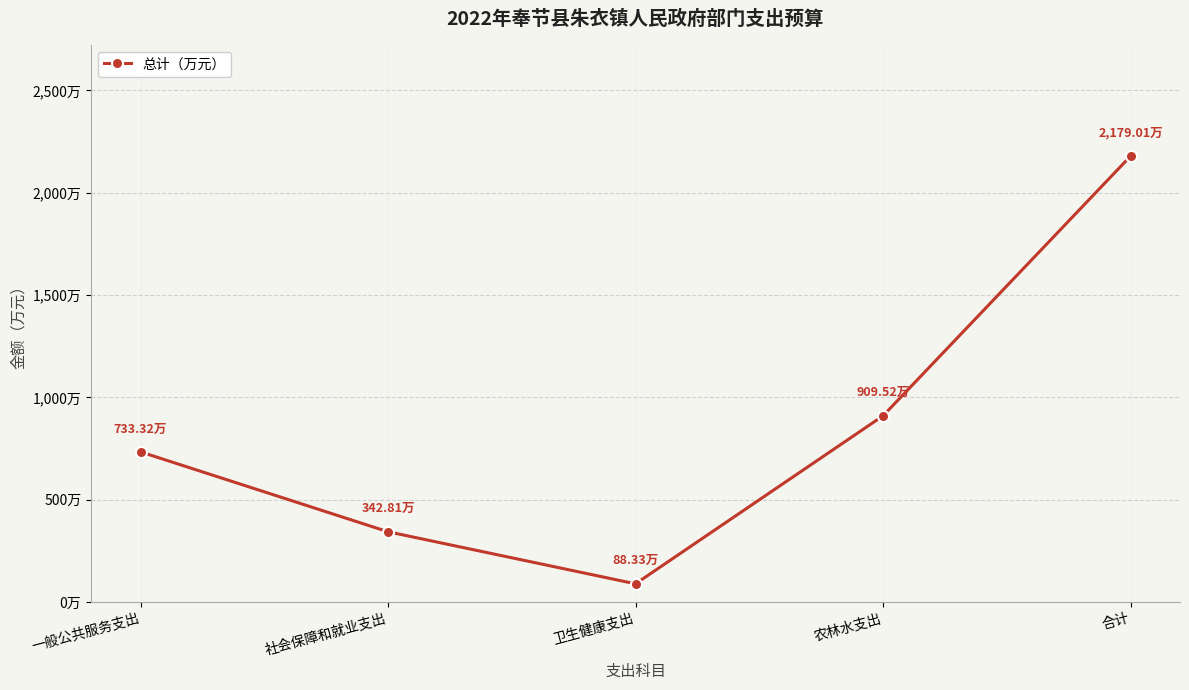

Reading left to right, transcribe all the data shown in this chart.

733.3	342.8	88.3	909.5	2179.0